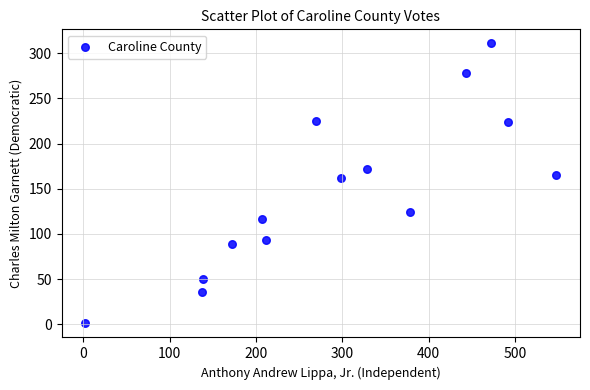

What is the range of X values (max minus min)?

546